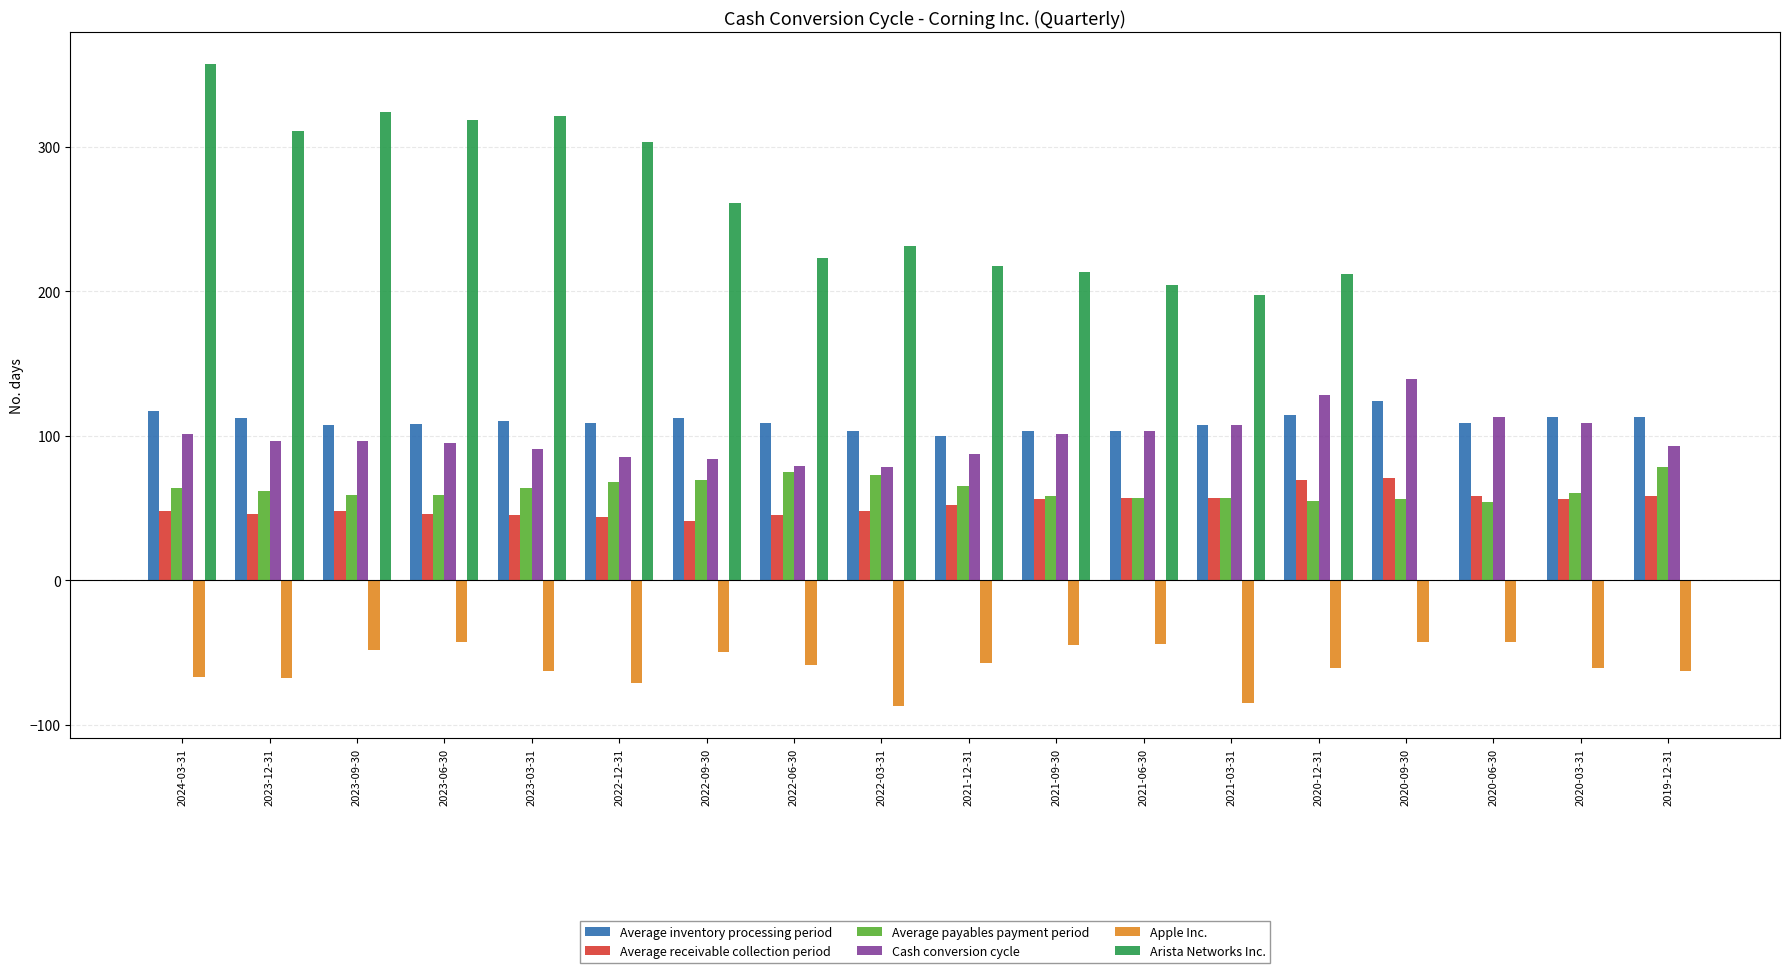

The Arista Networks Inc. series shows 80 at 2021-03-31. True or false?

False